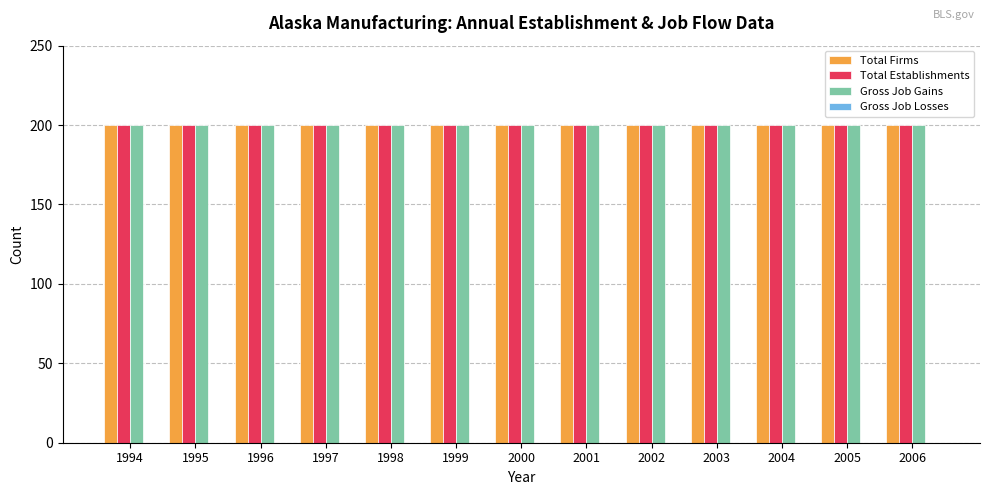

Count the number of categories in the chart.

13